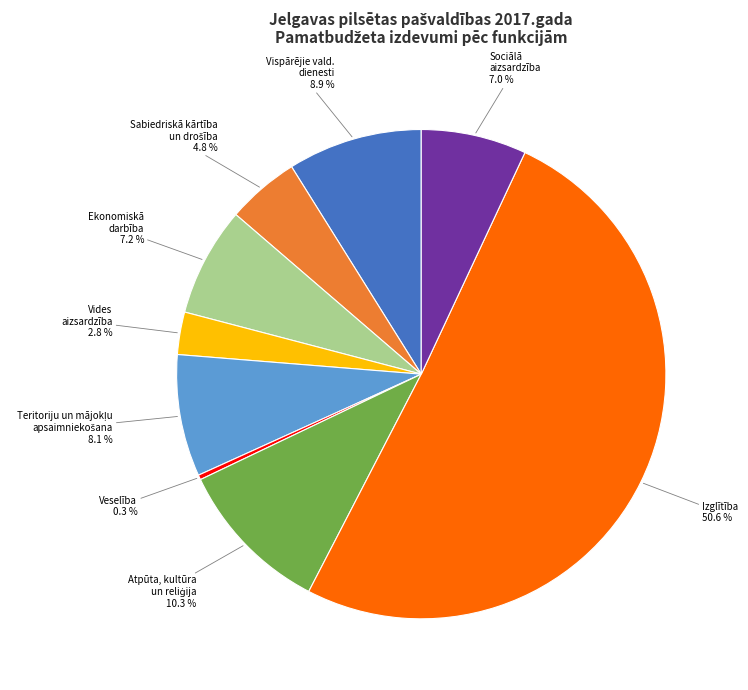

Rank the categories by value from lowest to highest.

Veselība, Vides aizsardzība, Sabiedriskā kārtība un drošība, Sociālā aizsardzība, Ekonomiskā darbība, Teritoriju un mājokļu apsaimniekošana, Vispārējie valdības dienesti, Atpūta, kultūra un reliģija, Izglītība